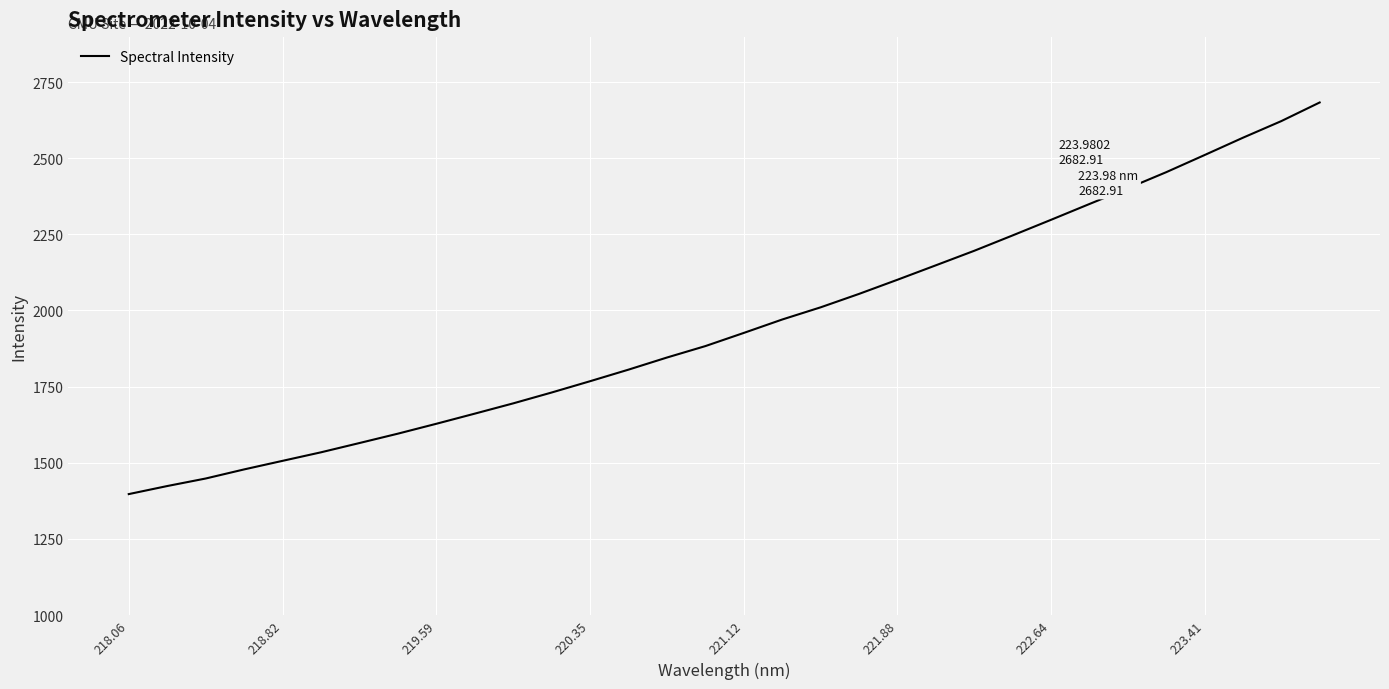

What is the minimum value shown in the chart?

1397.1